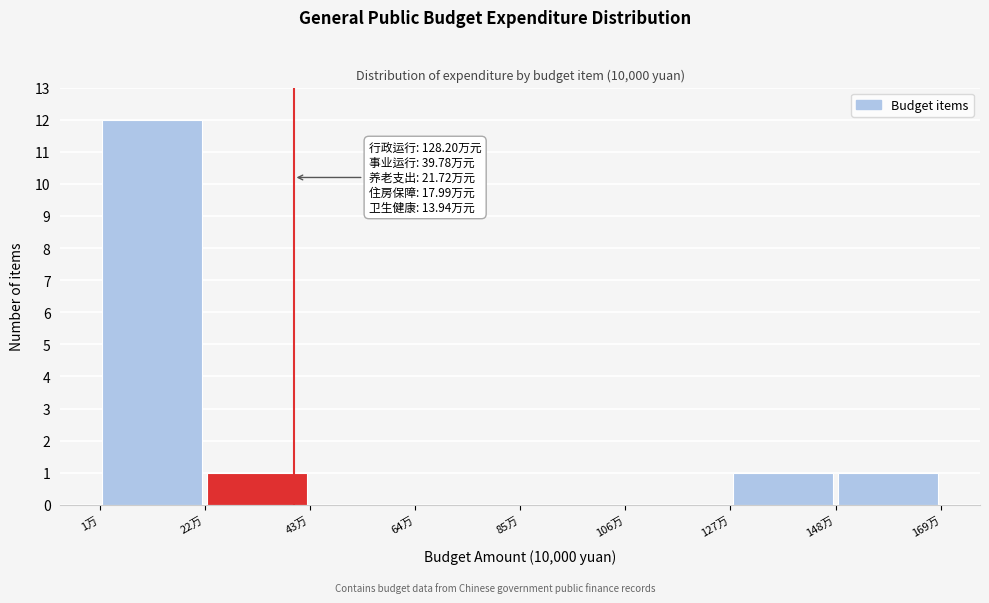

Over which range of the x-axis is the bar tallest?

0 to 20